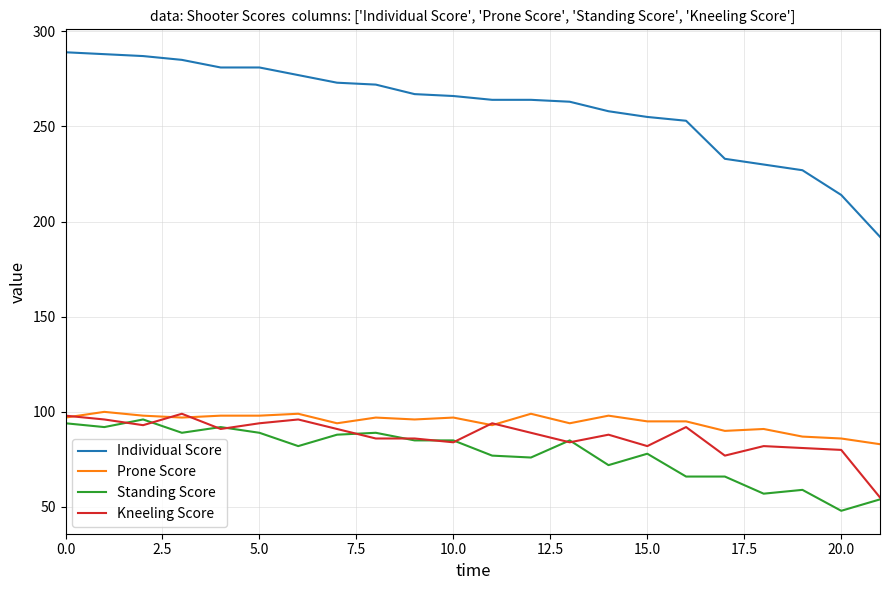

Which series has the largest total across all categories?

Individual Score